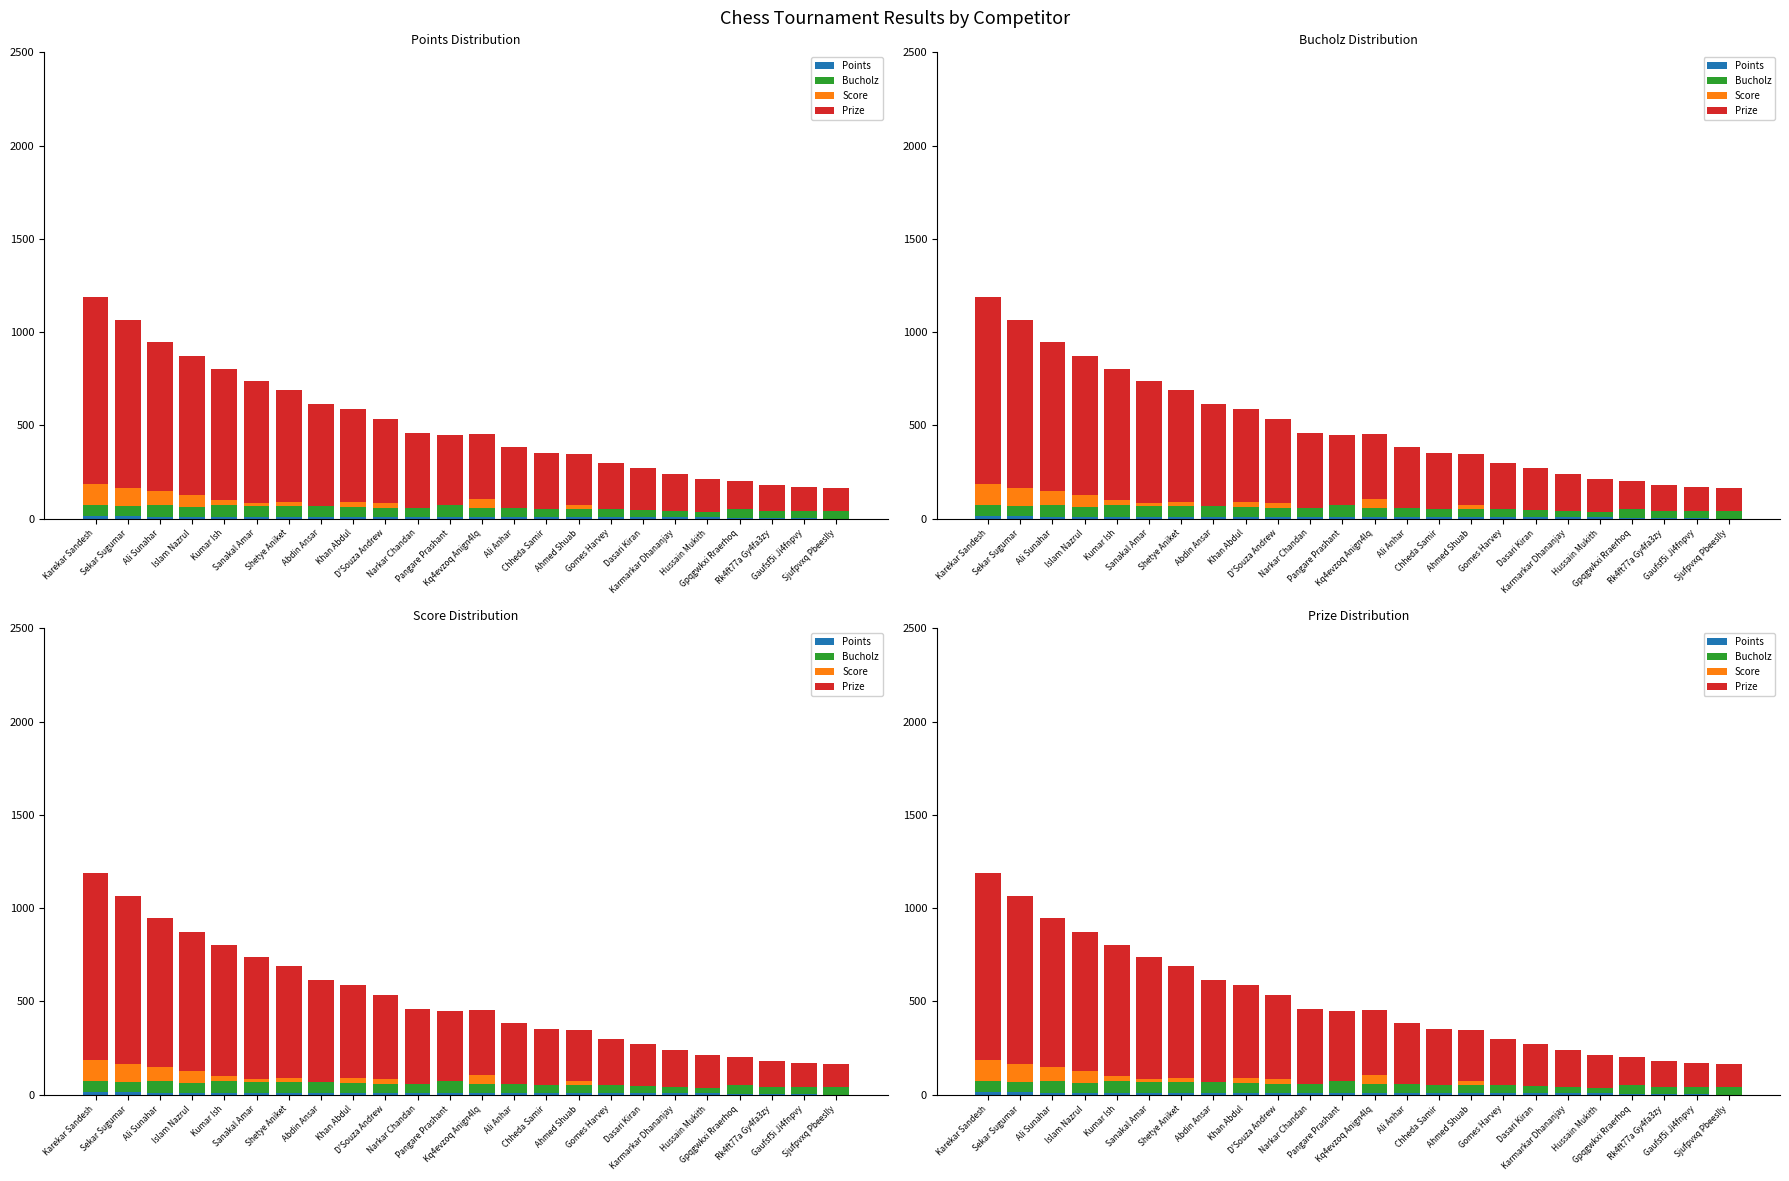

Which series has the widest spread of values?

Prize